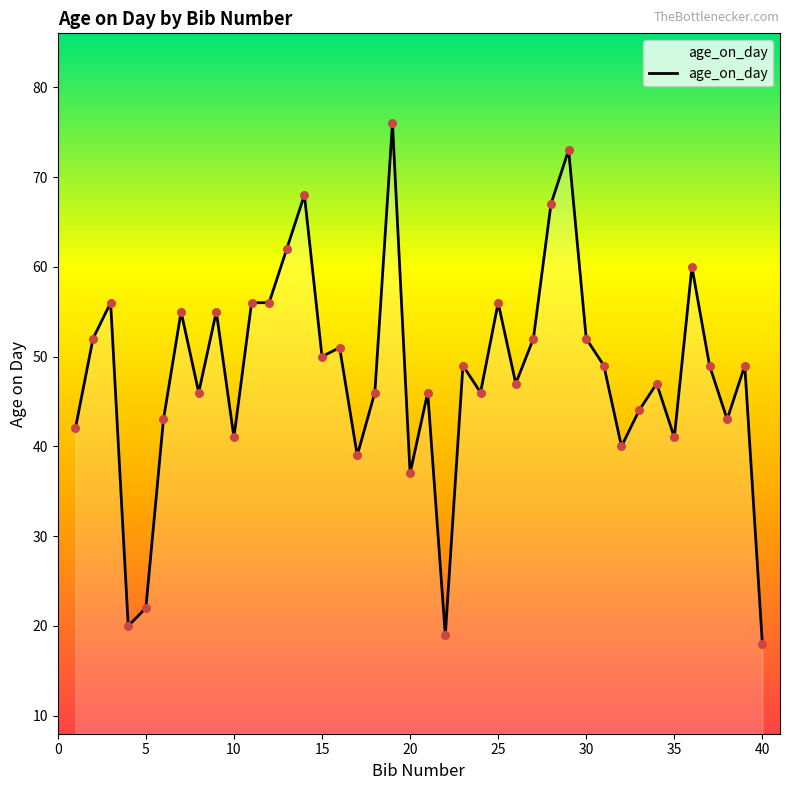

What is the minimum value shown in the chart?

18